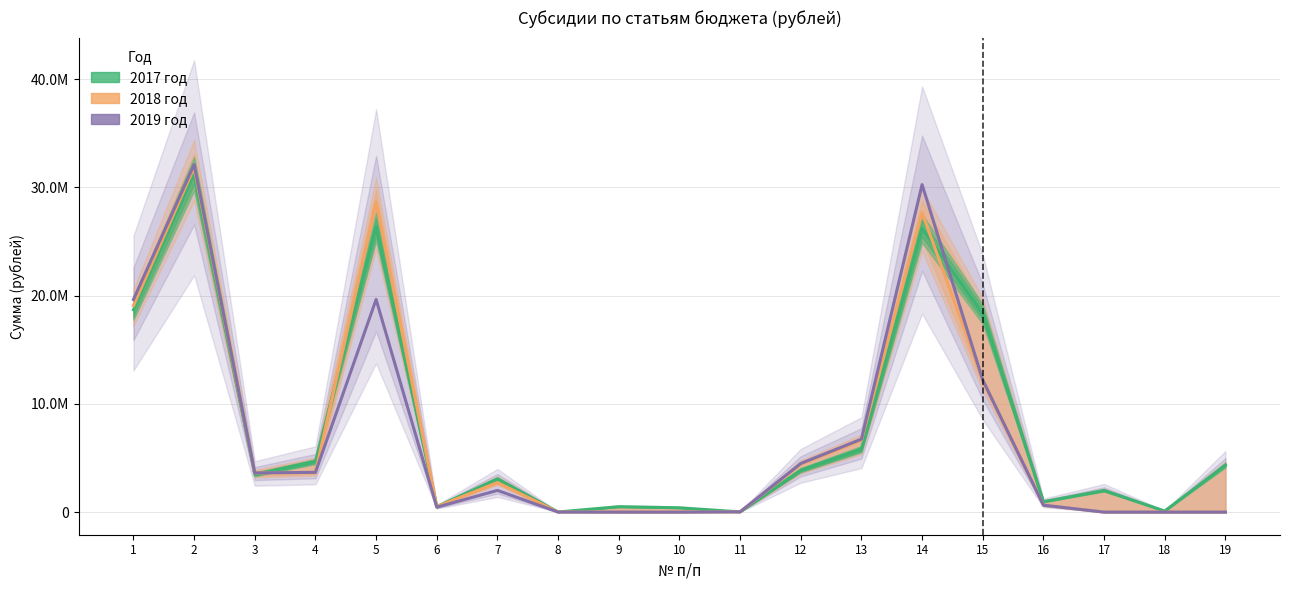

What is the difference between the 2018 год values at 5 and 7?

25892000